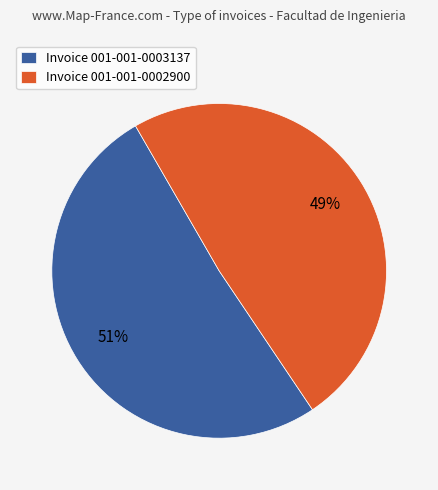

Does any single category account for the majority?

Yes